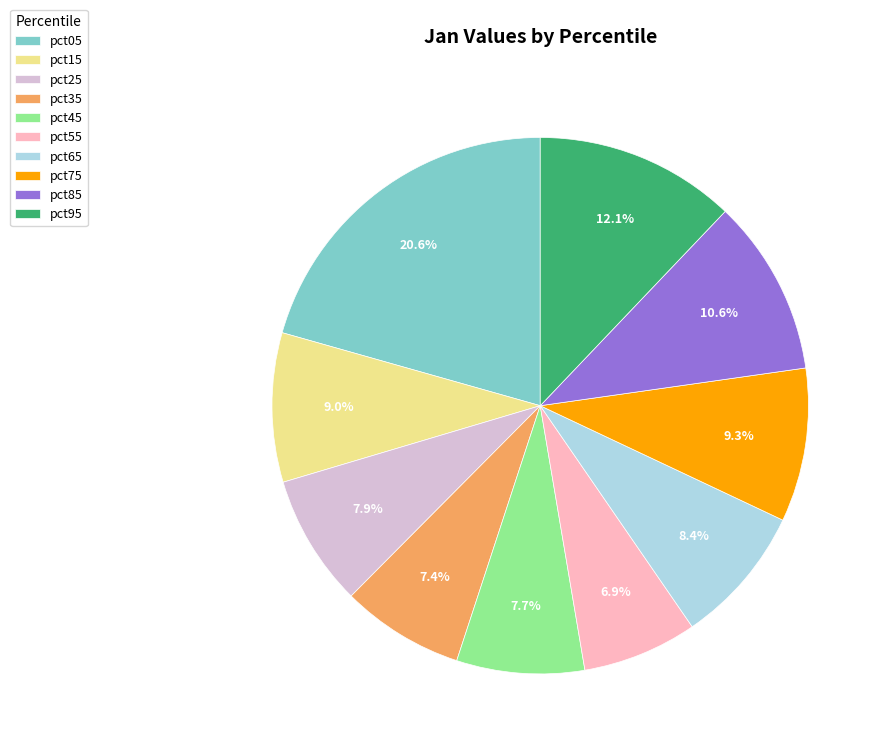

How many segments does this pie chart have?

10